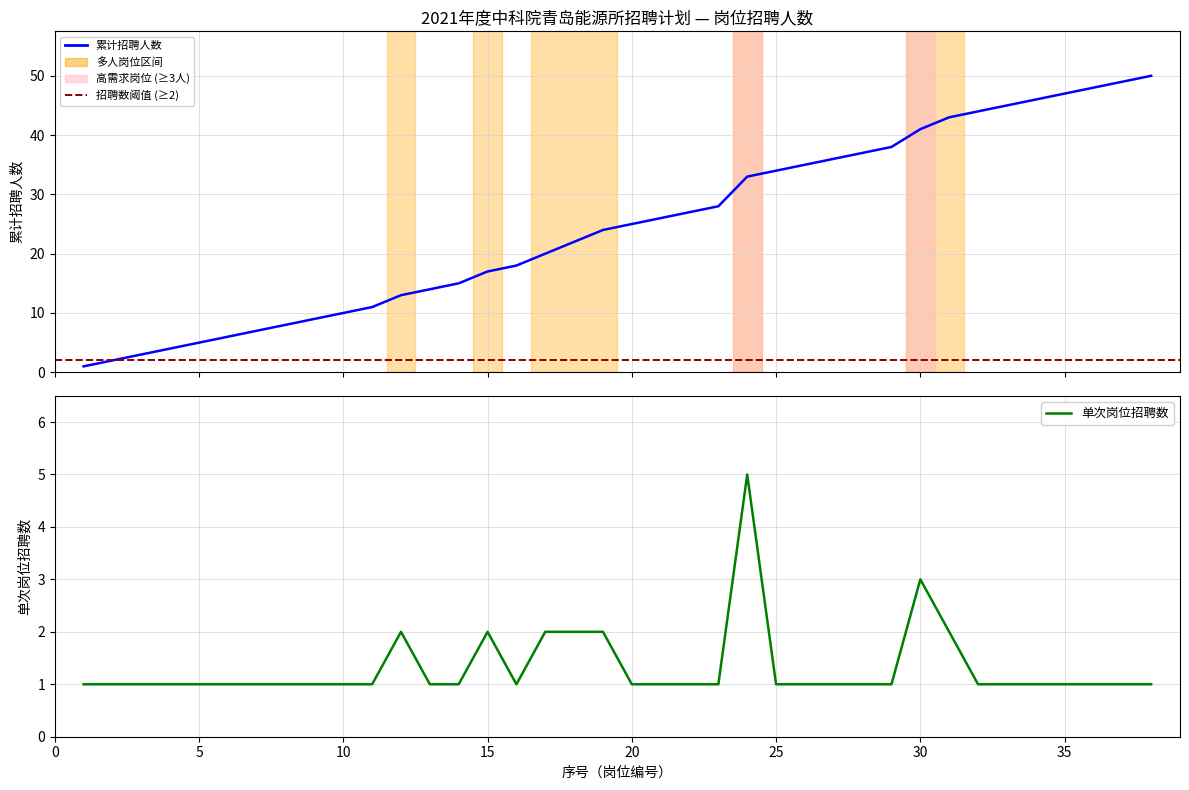

What is the difference between the 计划招聘人数(累计) values at 8 and 11?

3